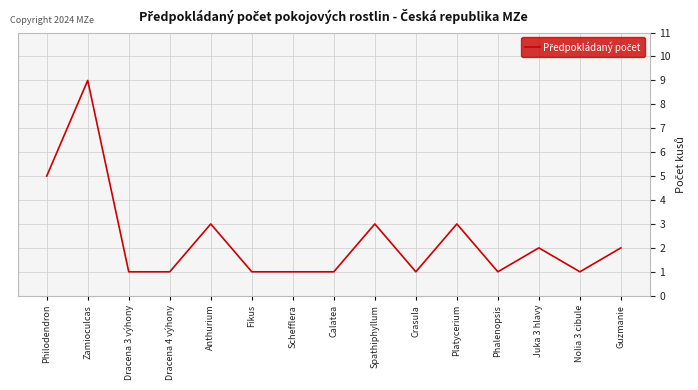

What is the change in value from Schefflera to Spathiphyllum?

+2